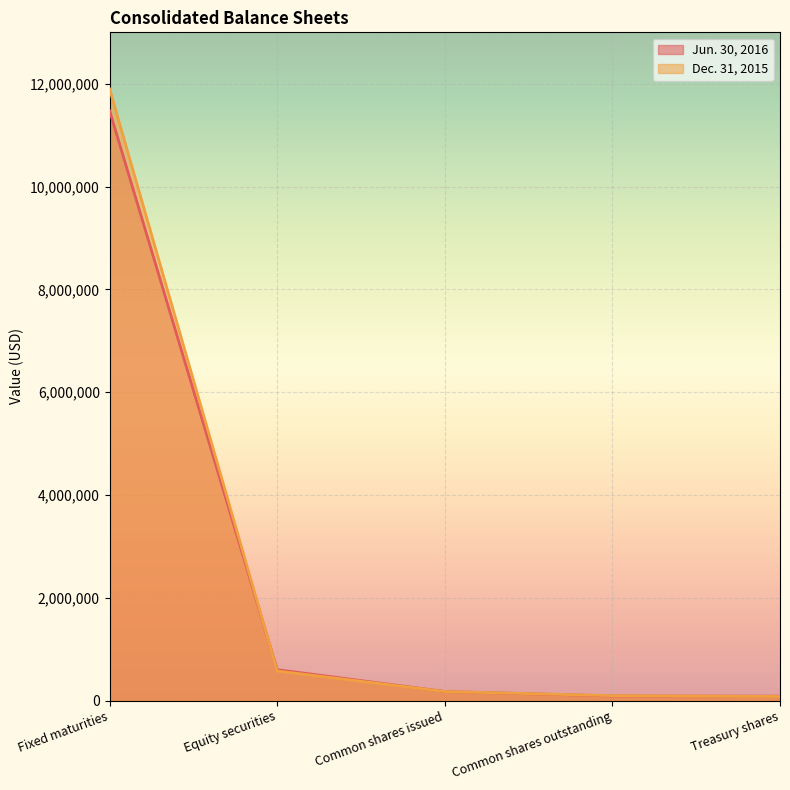

Between which two adjacent categories do Dec. 31, 2015 and Jun. 30, 2016 first intersect?

Fixed maturities and Equity securities